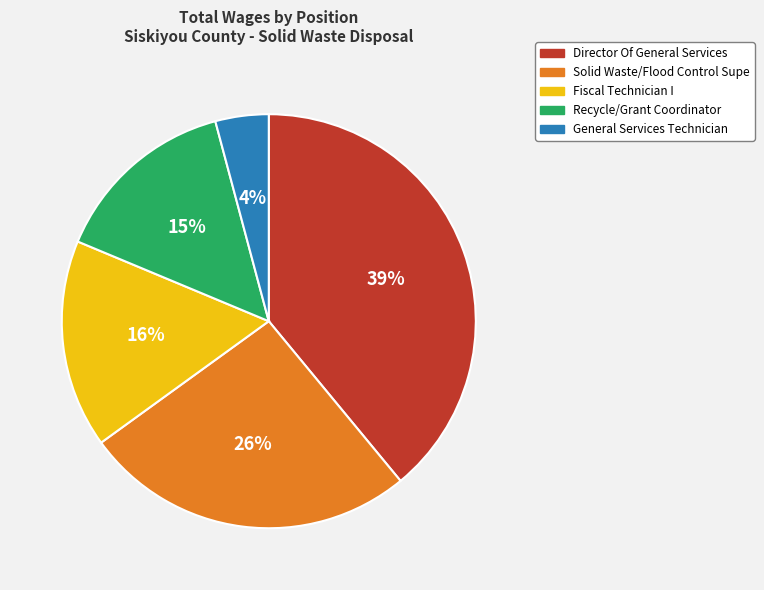

The Fiscal Technician I slice represents 10% of the pie. True or false?

False